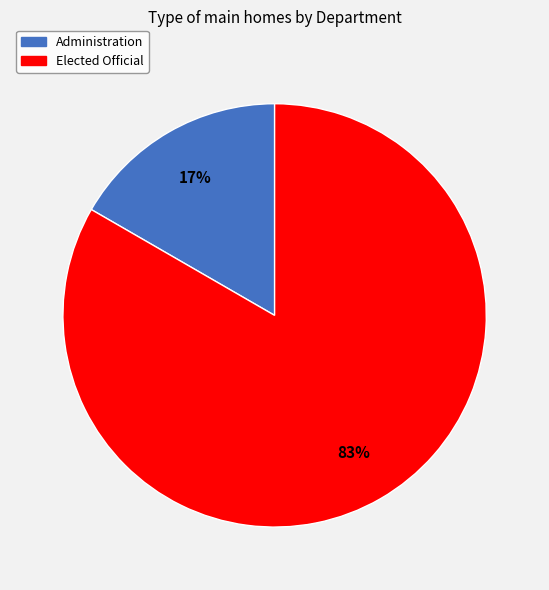

Which has a higher value, Elected Official or Administration?

Elected Official